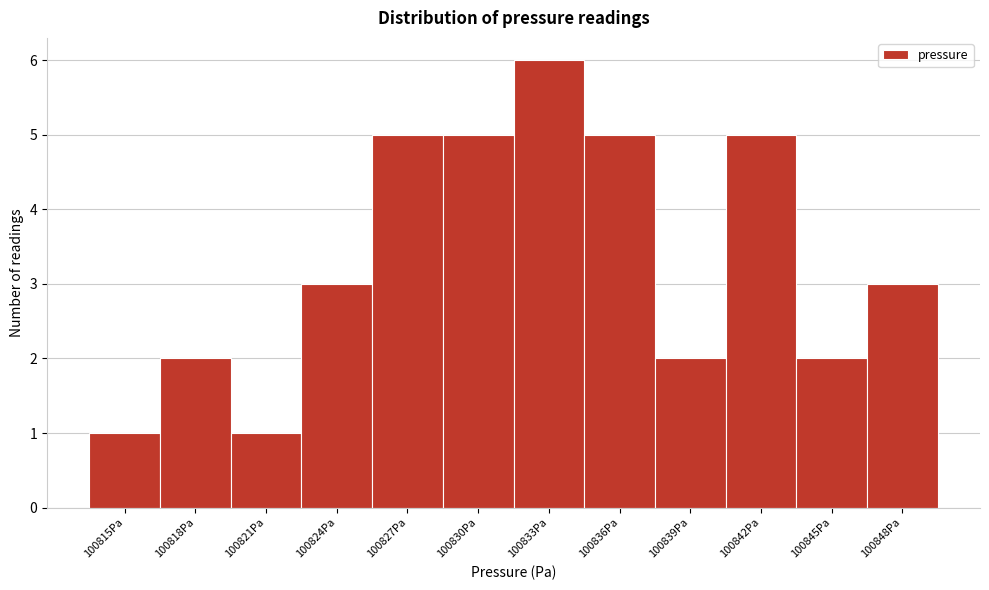

Reading left to right, transcribe all the data shown in this chart.

100815Pa=1	100818Pa=2	100821Pa=1	100824Pa=3	100827Pa=5	100830Pa=5	100833Pa=6	100836Pa=5	100839Pa=2	100842Pa=5	100845Pa=2	100848Pa=3